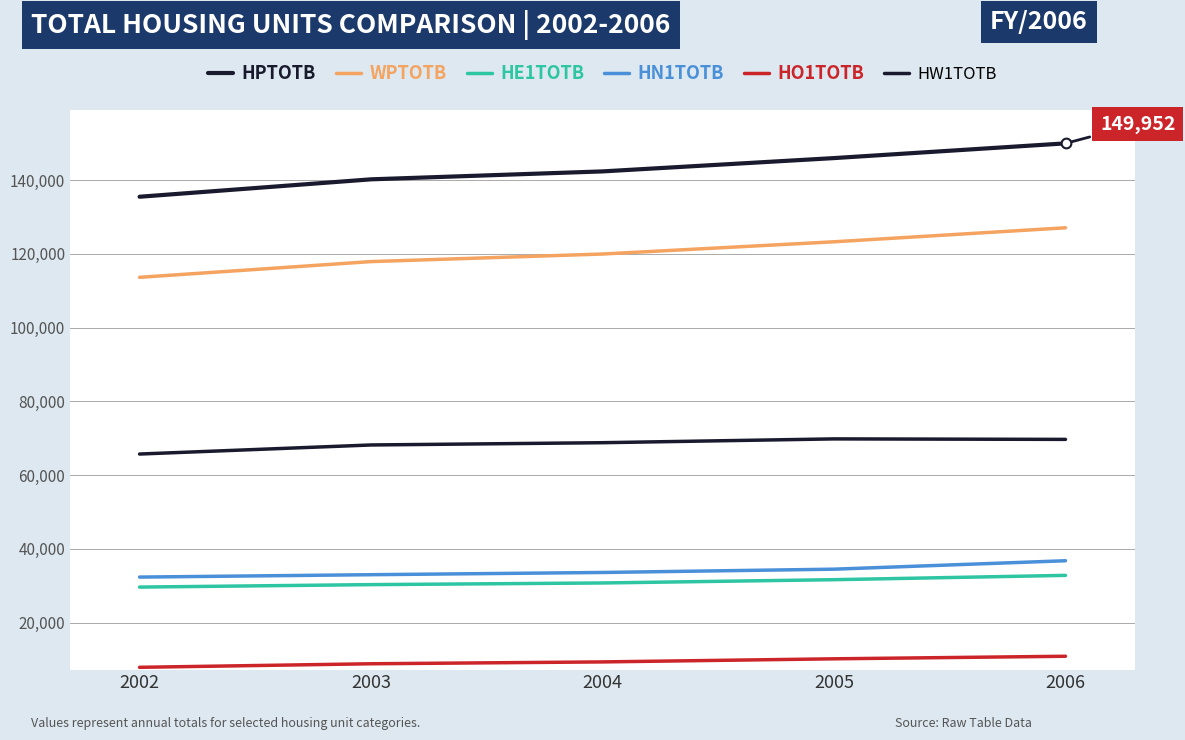

Rank the categories by WPTOTB value from lowest to highest.

2002, 2003, 2004, 2005, 2006